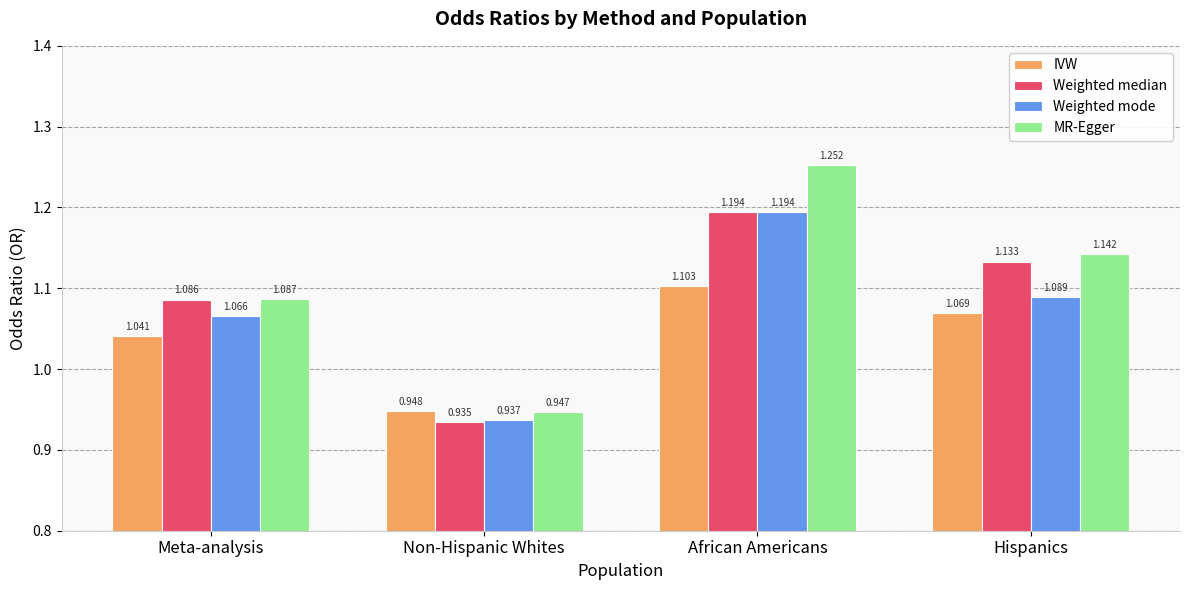

What is the sum of all Weighted mode values?

4.3